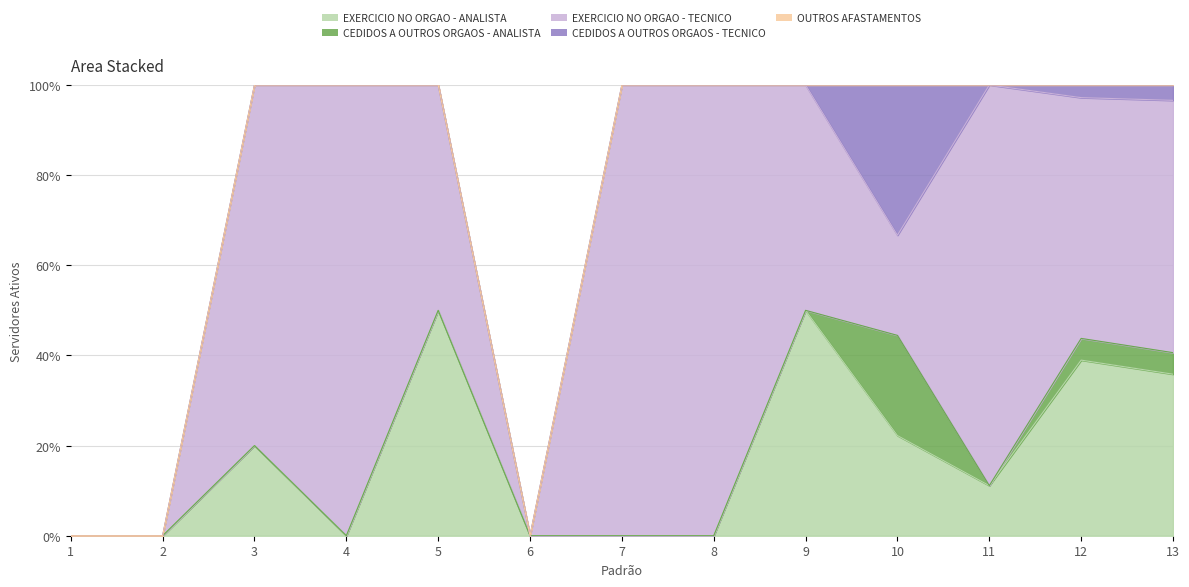

True or false: CEDIDOS A OUTROS ORGAOS - TECNICO and CEDIDOS A OUTROS ORGAOS - ANALISTA intersect in this chart.

False